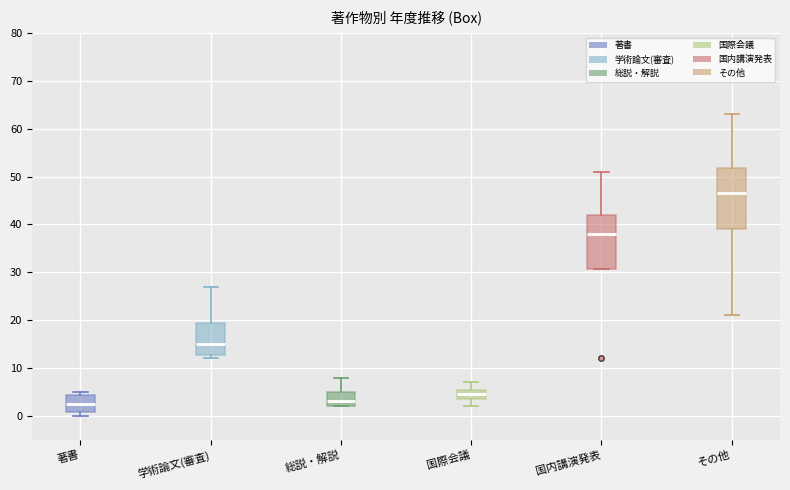

Where does the median line of the box for 総説・解説 sit on the y-axis? The values are not printed on the chart, so give them approximately, as read against the axis.

3